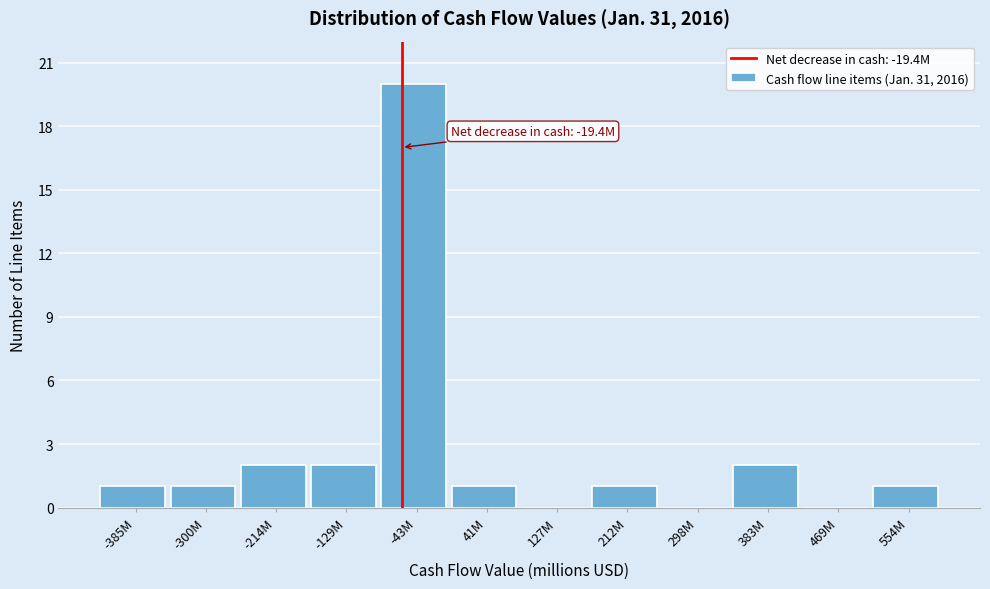

Reading left to right, what are all the values shown in this chart?

-385M=1	-300M=1	-214M=2	-129M=2	-43M=20	41M=1	127M=0	212M=1	298M=0	383M=2	469M=0	554M=1